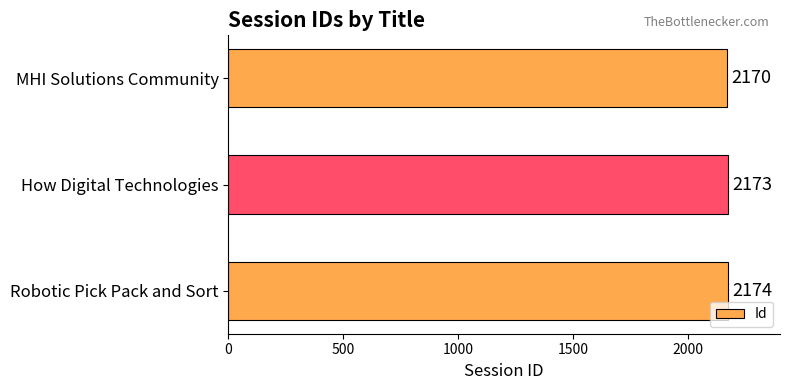

What is the change in value from How Digital Technologies to MHI Solutions Community?

-3